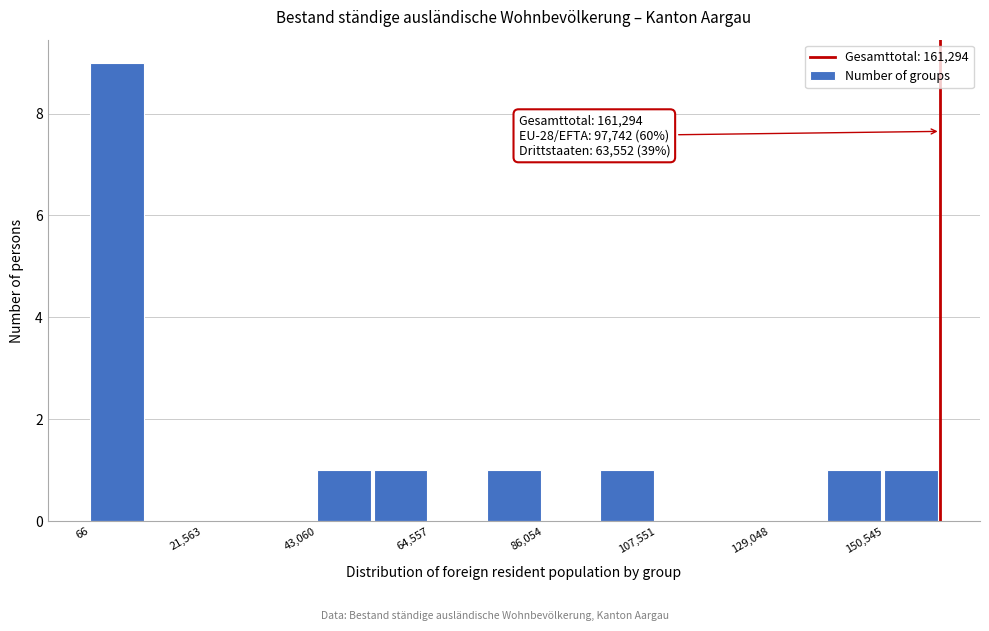

Around what value on the x-axis is the tallest bar? Give the approximate position of its centre, as read against the axis.

5000